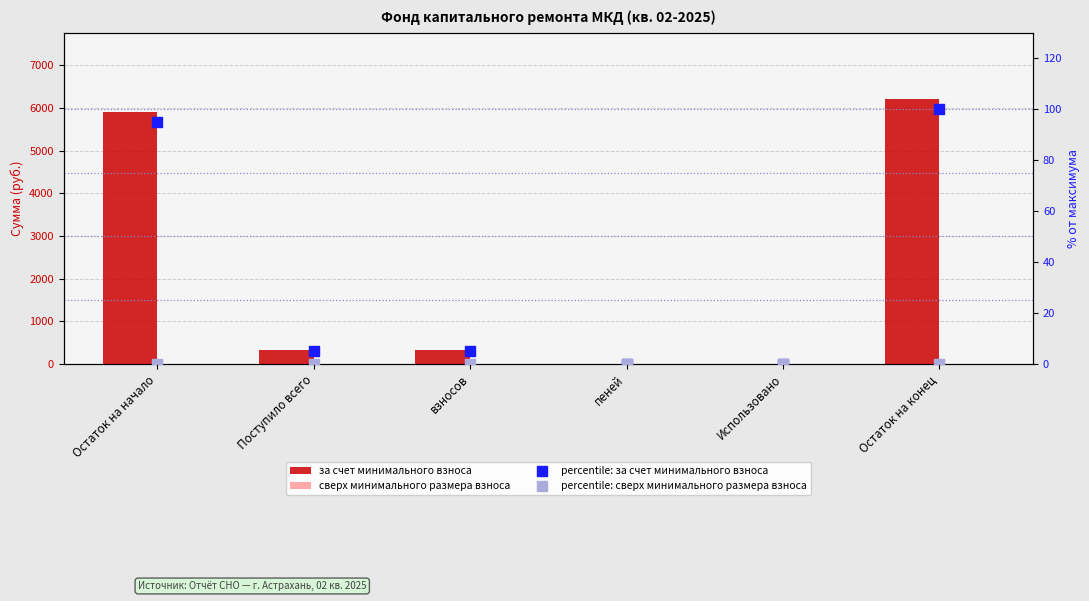

At which category is the sum across all series the highest?

Остаток на конец